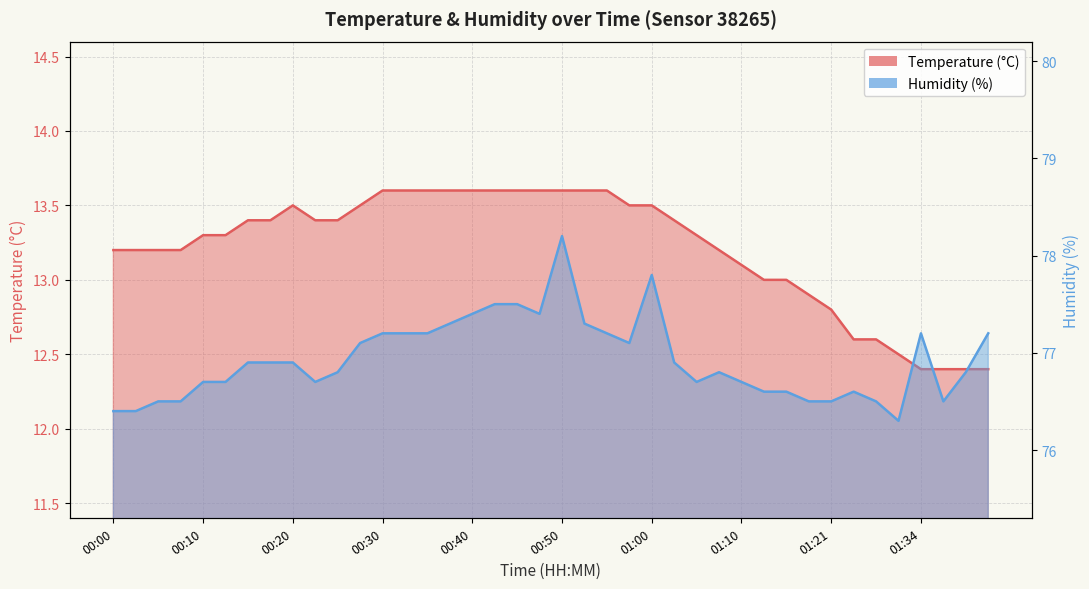

How many data points in temperature are less than 13?

9